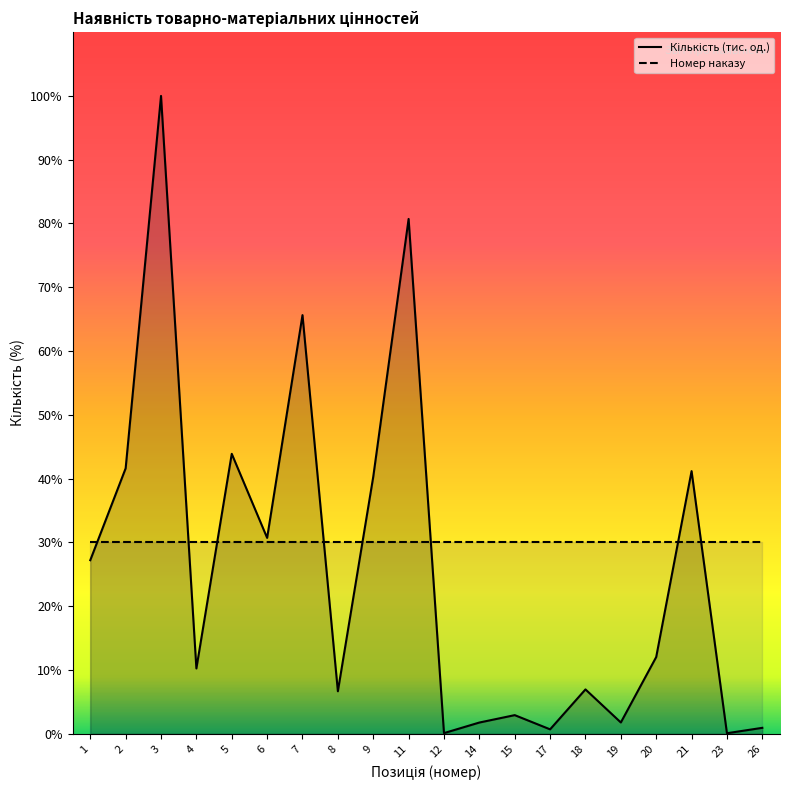

At which category does Кількість (тис. од.) reach its first local valley?

4